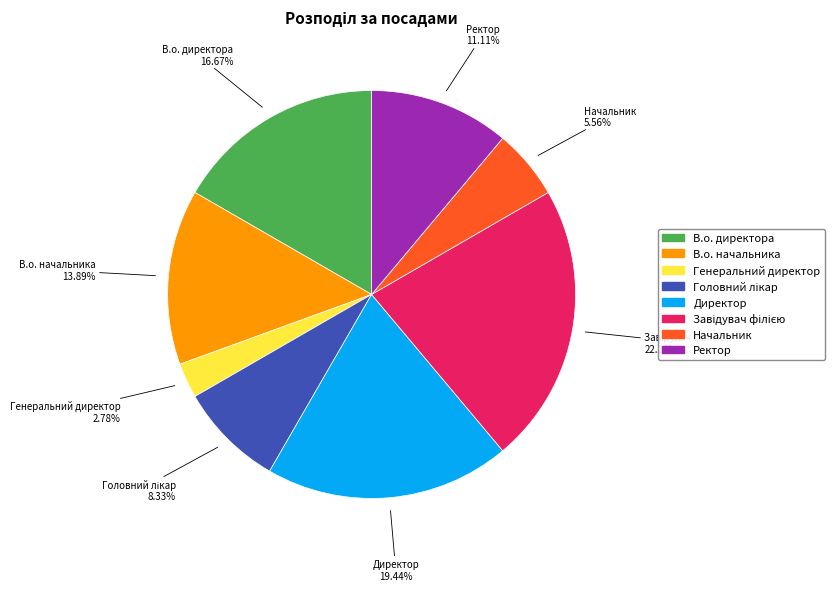

Combined, do В.о. директора and Ректор account for over 50%?

No